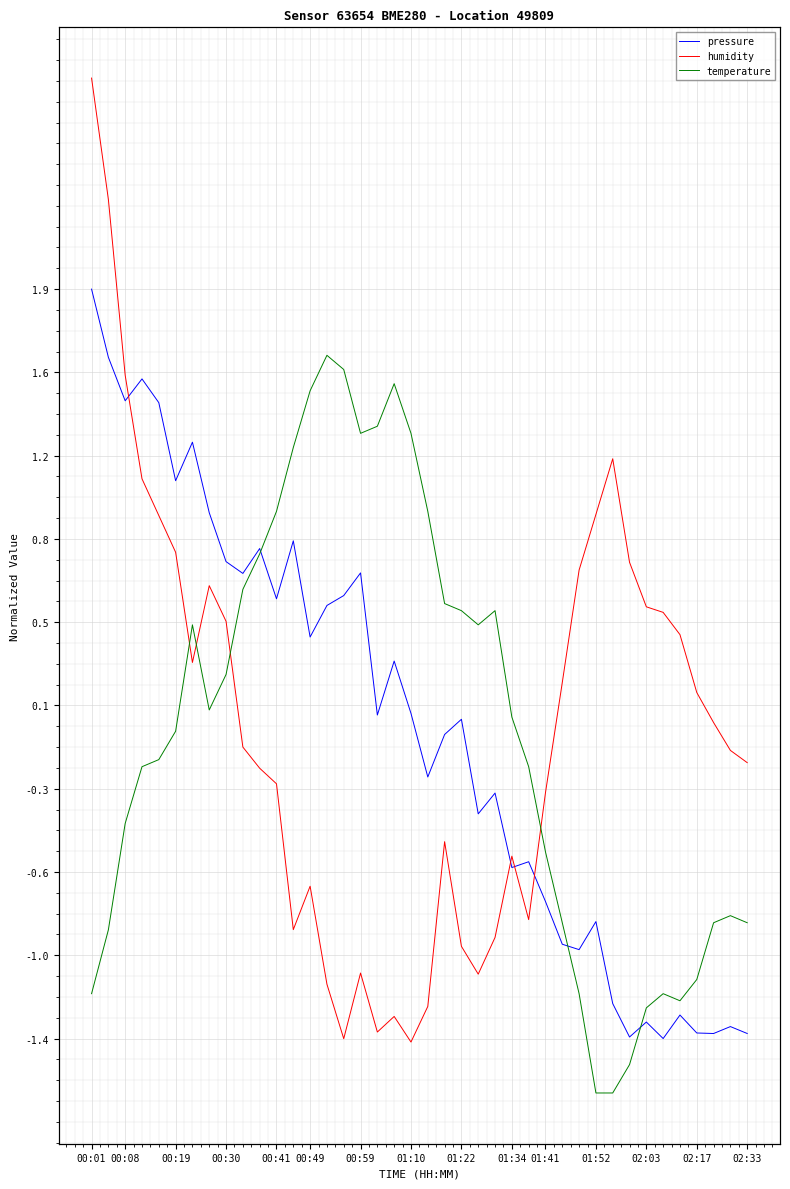

Is the value of temperature at 26 greater than the value of humidity at 15?

Yes